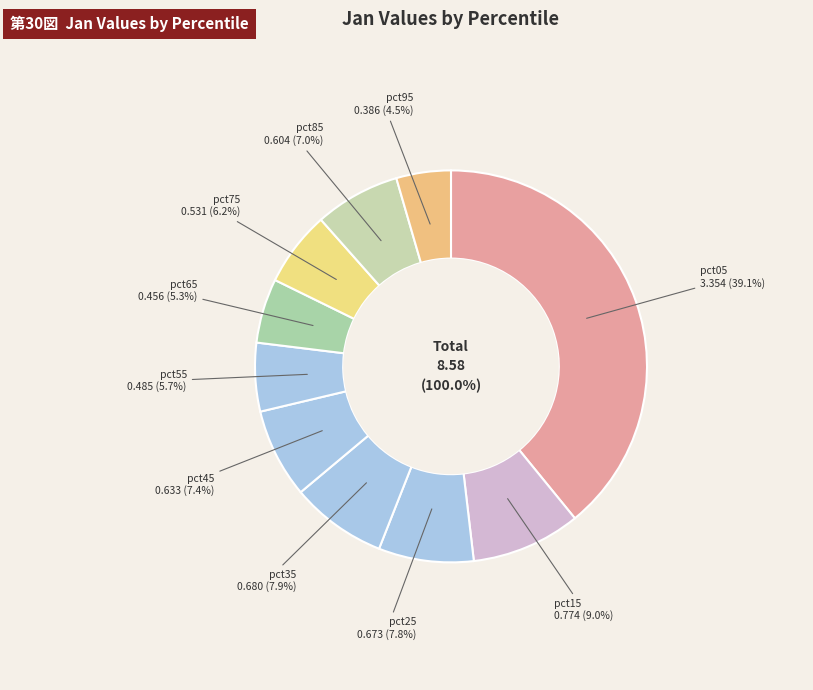

How many segments does this pie chart have?

10